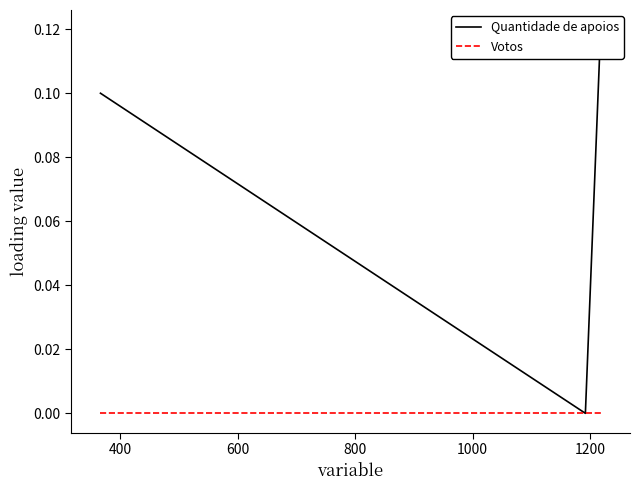

Which series has the largest range (max minus min)?

Quantidade de apoios